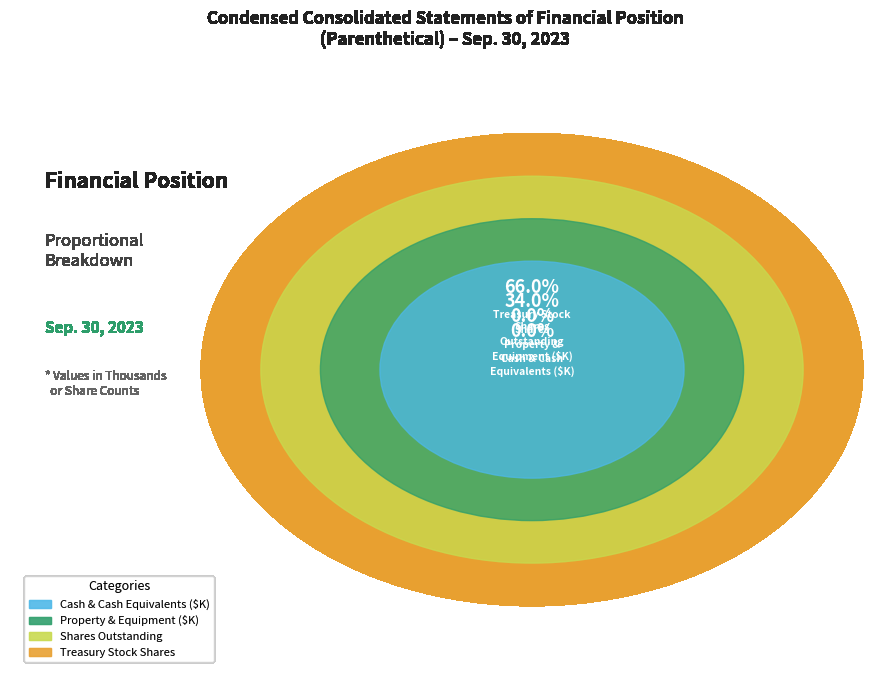

Which category has the smallest portion of the pie?

Cash & cash equivalents
(Thousands)